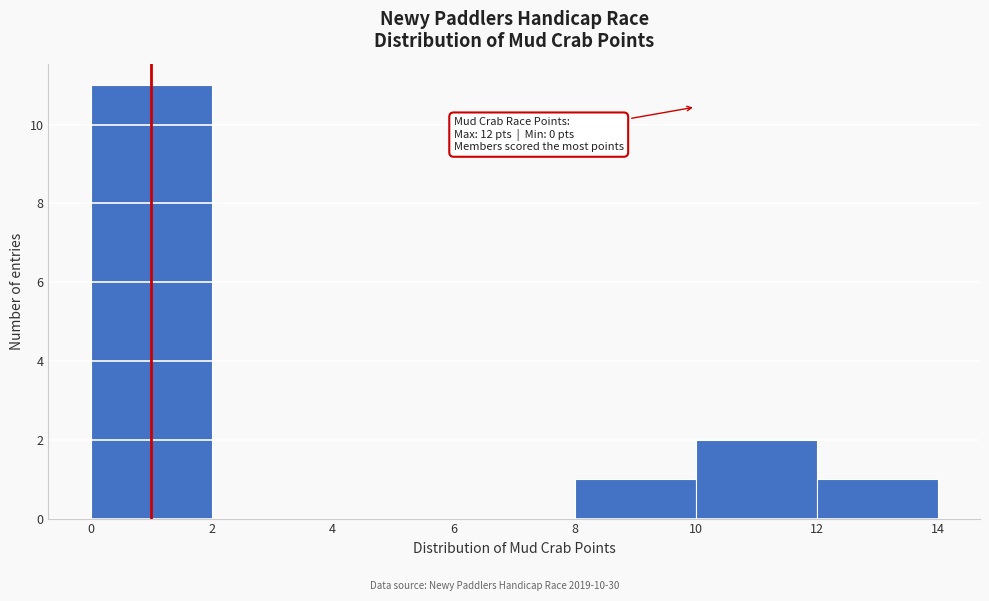

Over which range of the x-axis is the bar tallest?

0 to 2